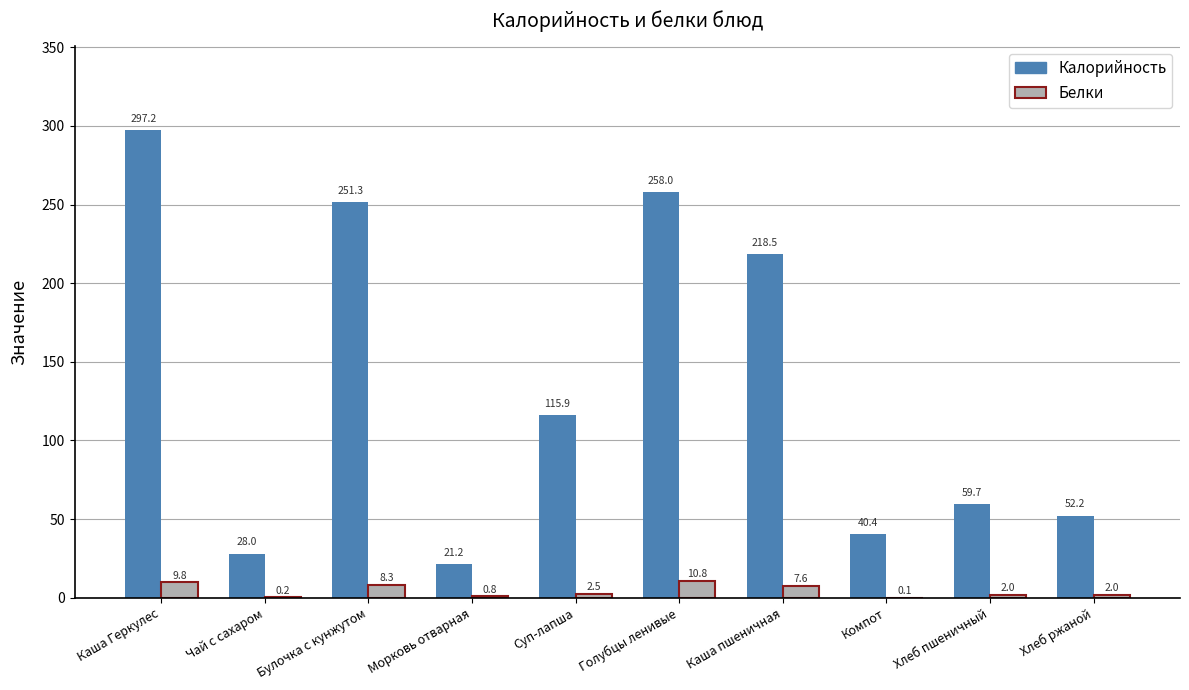

What is the sum of all Белки values?

44.1